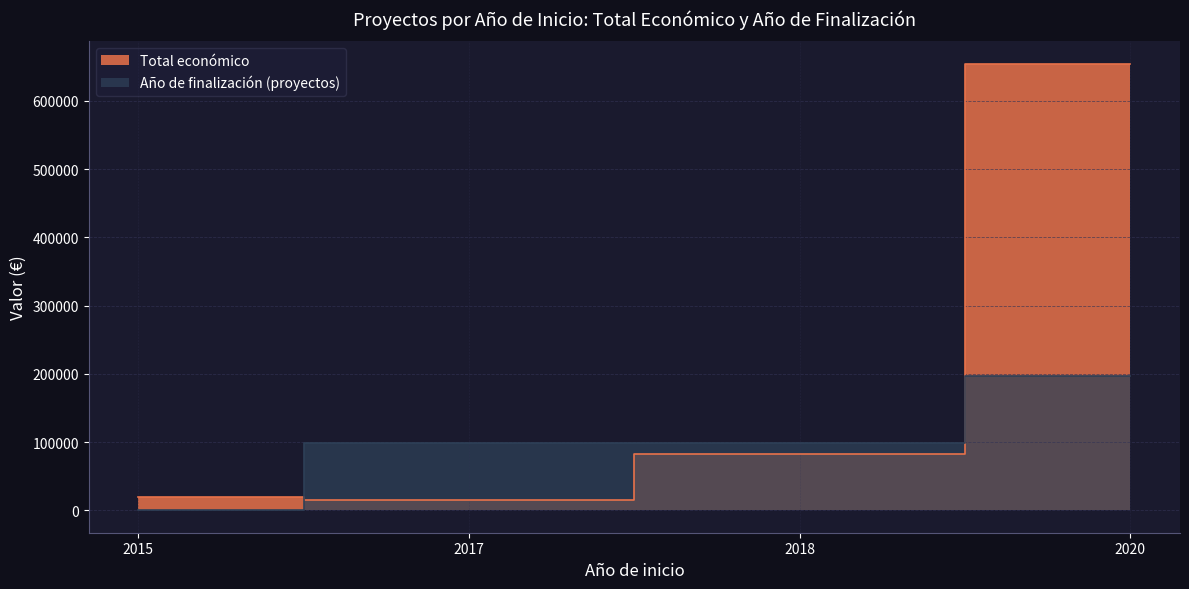

At which label is Total economico closest to 319803?

2018